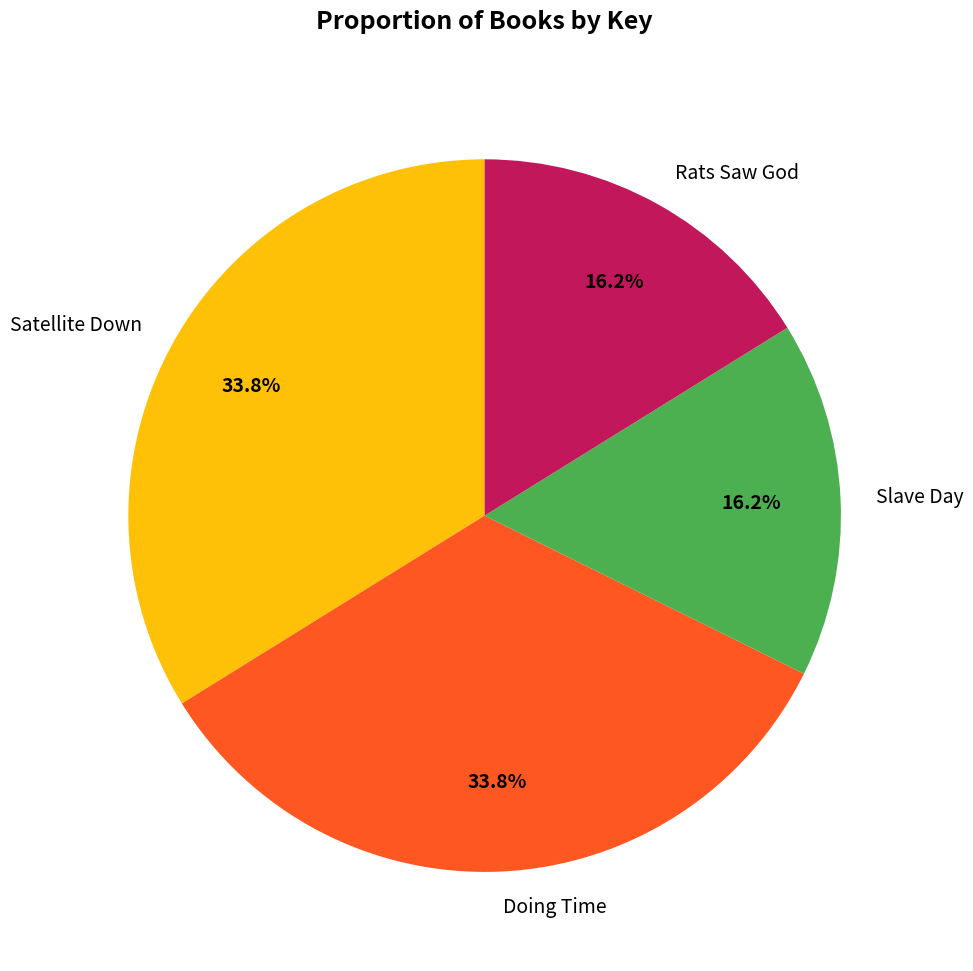

What percentage do Rats Saw God and Satellite Down together represent?

50.0%